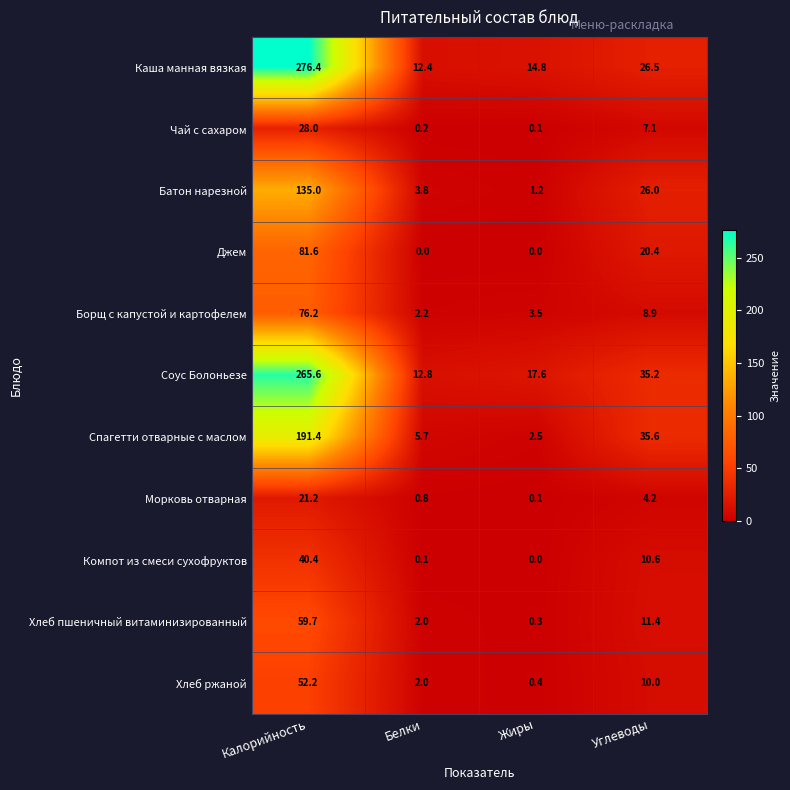

What is the lowest value of the Хлеб пшеничный витаминизированный series?

0.3